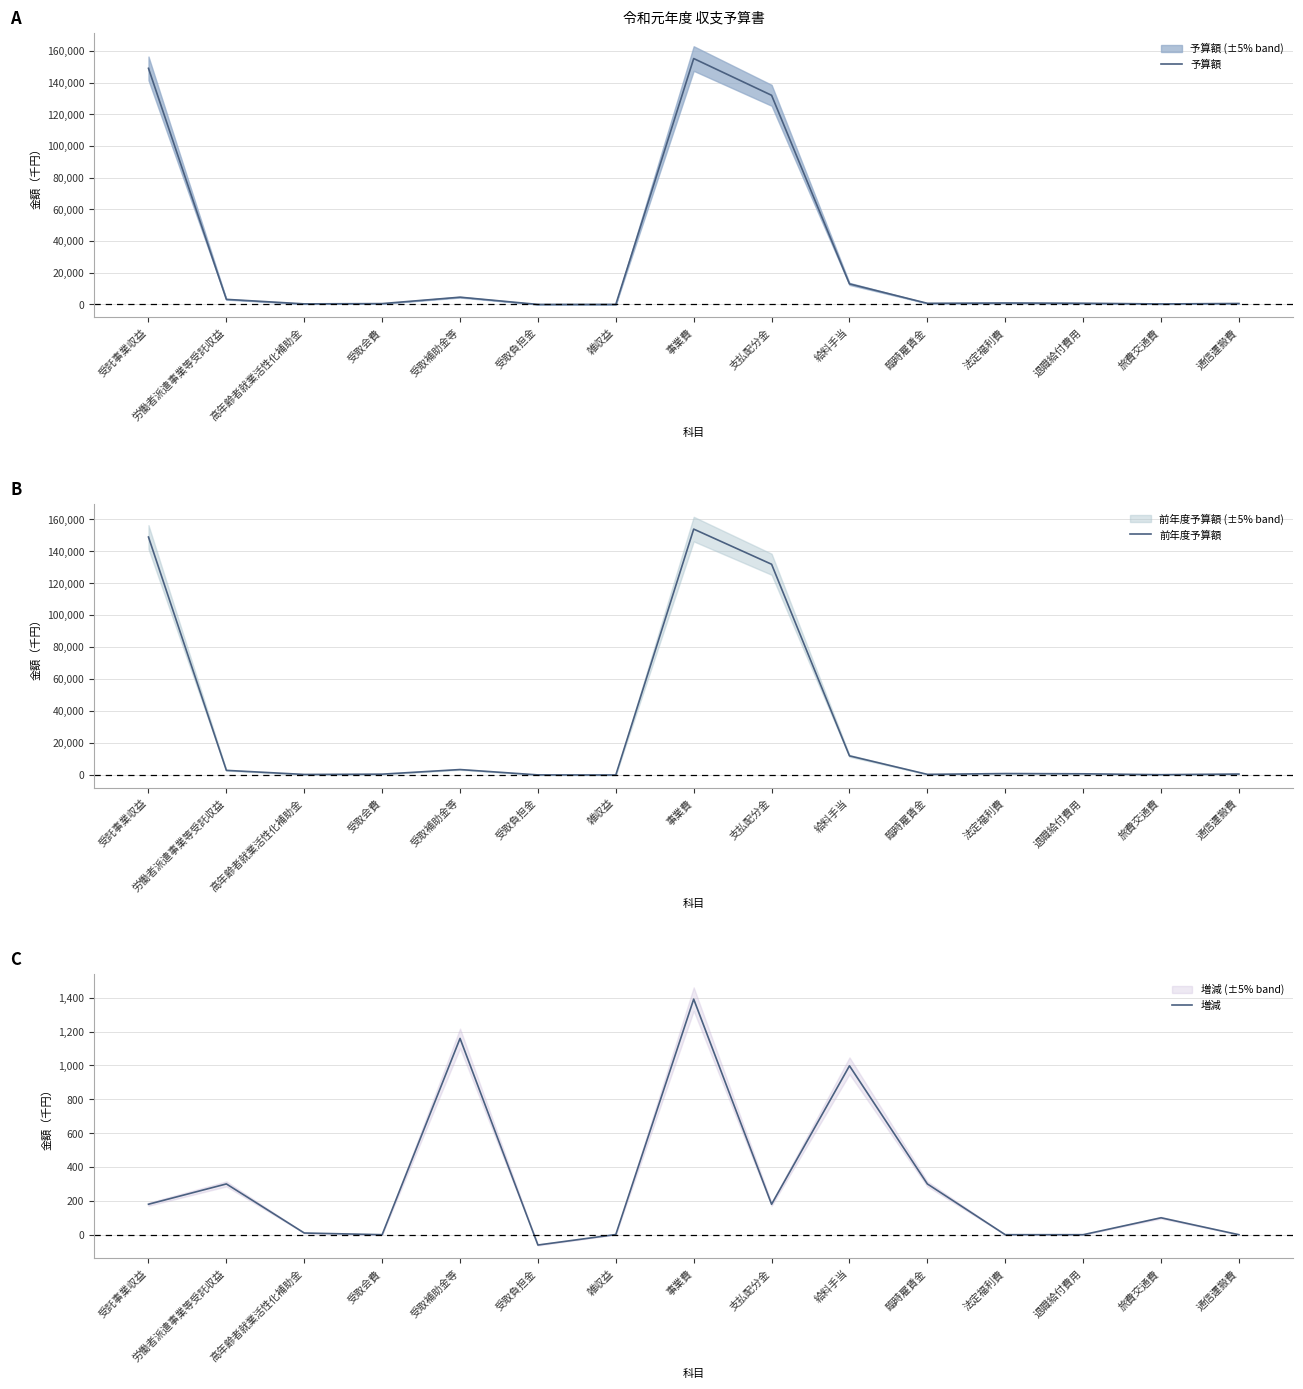

At 受取会費, list the series in order from smallest to largest.

増減, 予算額, 前年度予算額